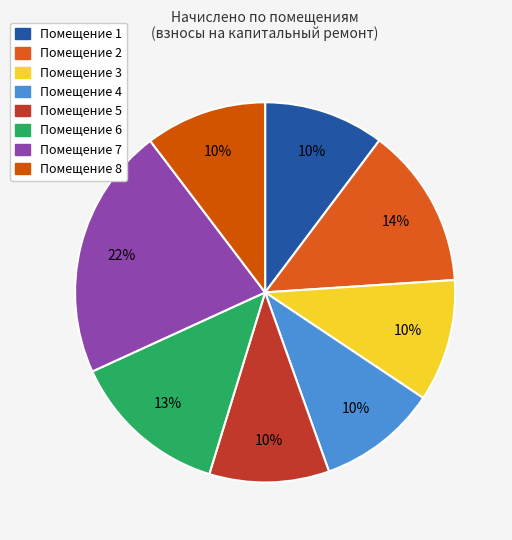

How many slices are in this pie chart?

8